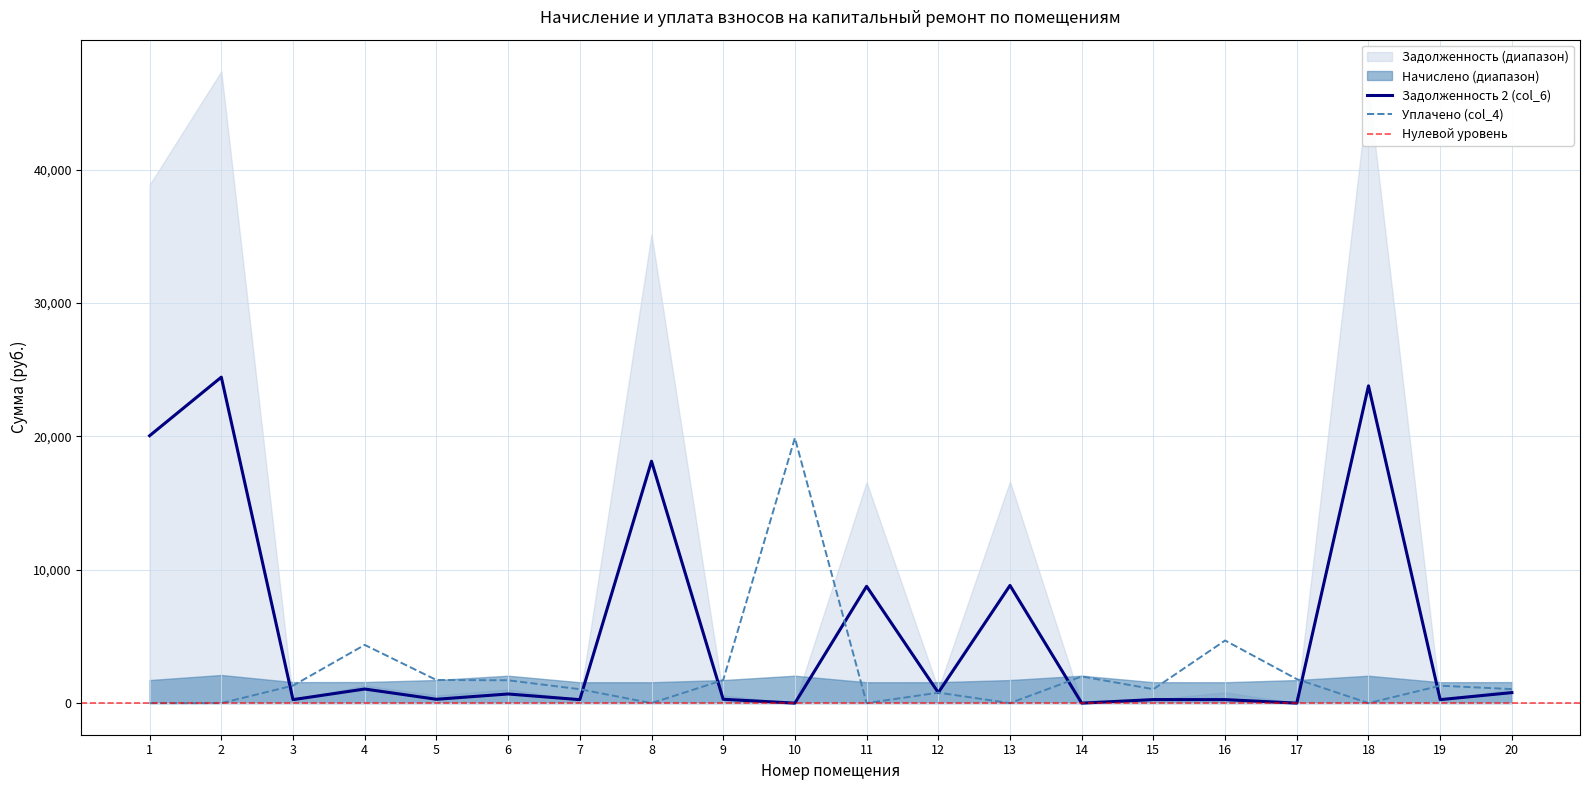

What is the maximum value for Уплачено (col_4)?

19883.0